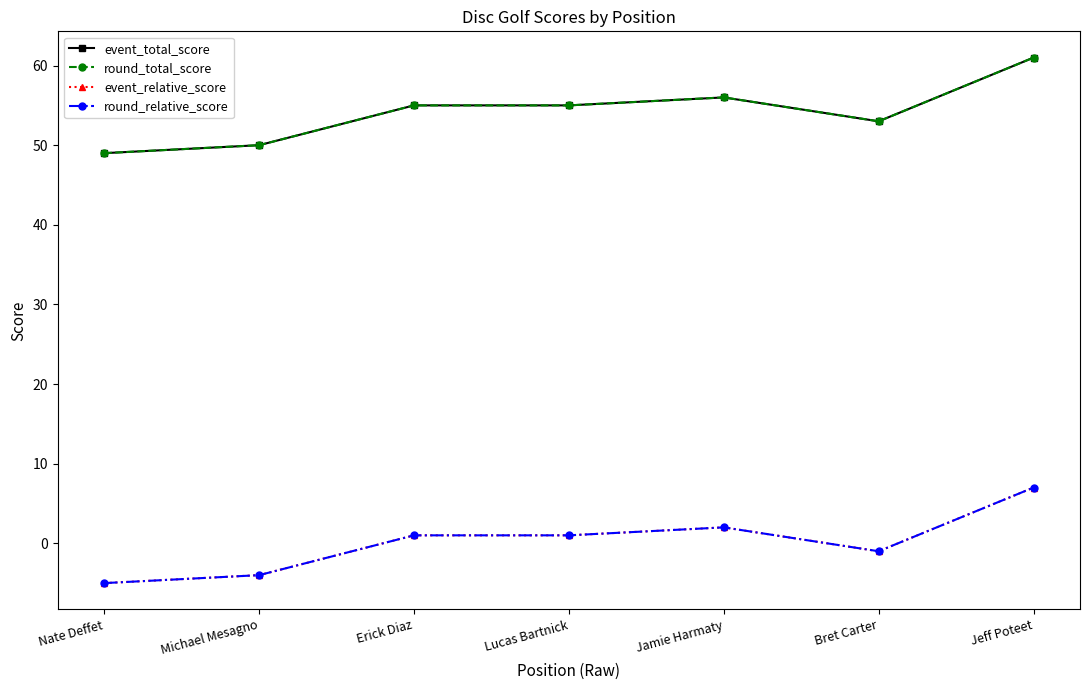

Which label corresponds to the largest value in the chart?

Jeff Poteet